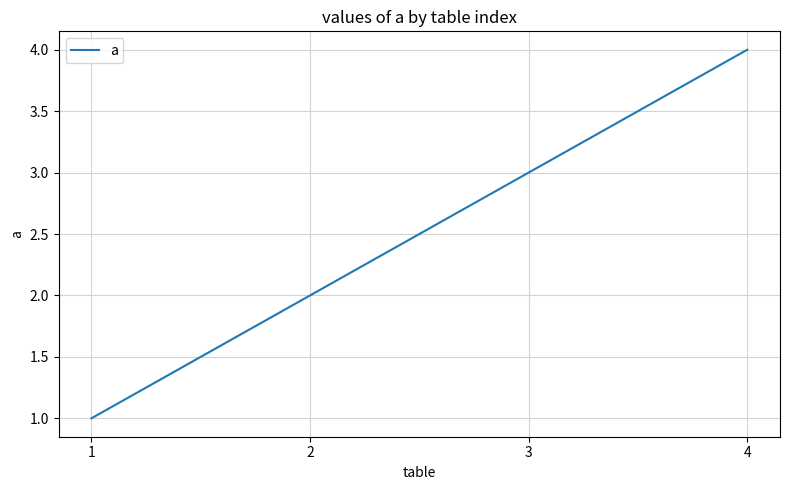

Is it true that the value at 2 is 3?

False